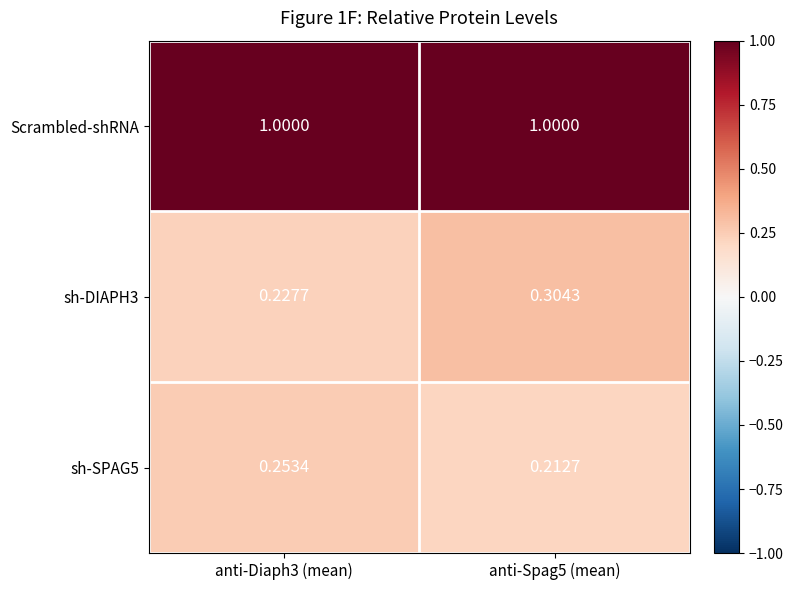

Which series has the largest total across all categories?

Scrambled-shRNA